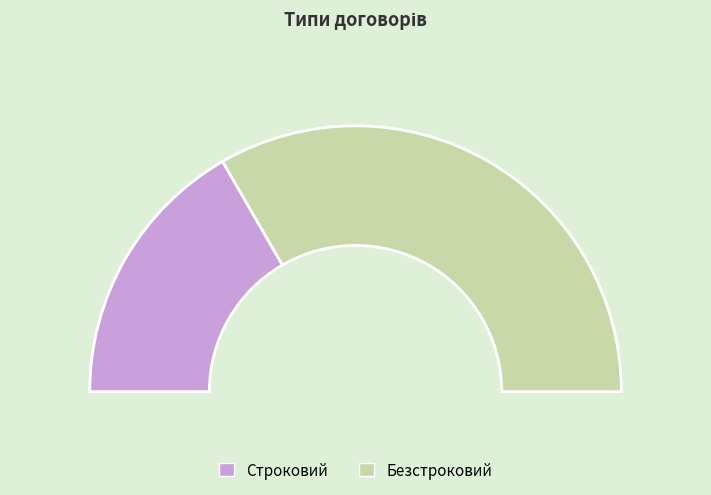

To the nearest percent, what percentage of the pie is Строковий?

33%